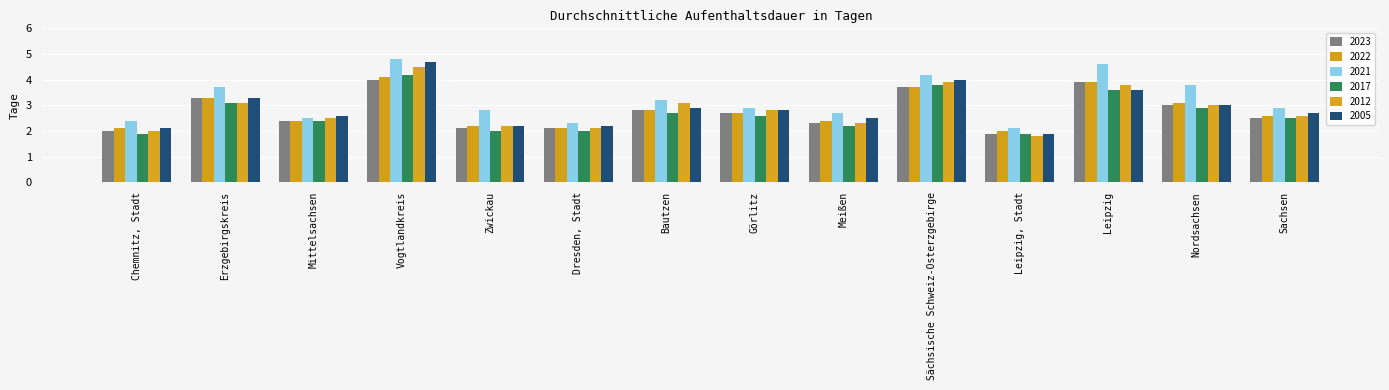

List the labels in order of 2021 value, largest first.

Vogtlandkreis, Leipzig, Sächsische Schweiz-Osterzgebirge, Nordsachsen, Erzgebirgskreis, Bautzen, Görlitz, Sachsen, Zwickau, Meißen, Mittelsachsen, Chemnitz, Stadt, Dresden, Stadt, Leipzig, Stadt